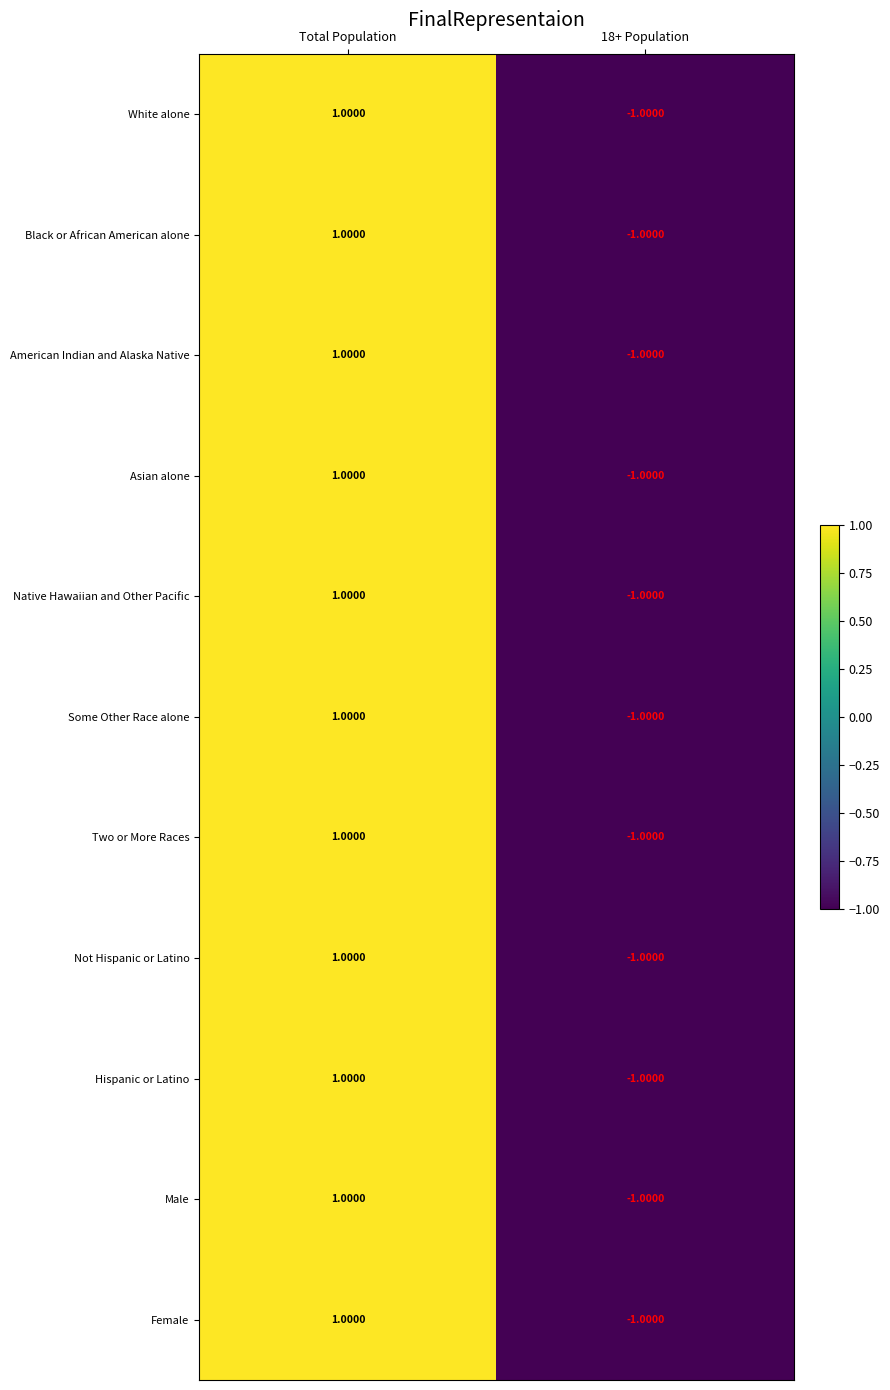

Rank the categories by Some Other Race alone value from highest to lowest.

Total Population, 18+ Population